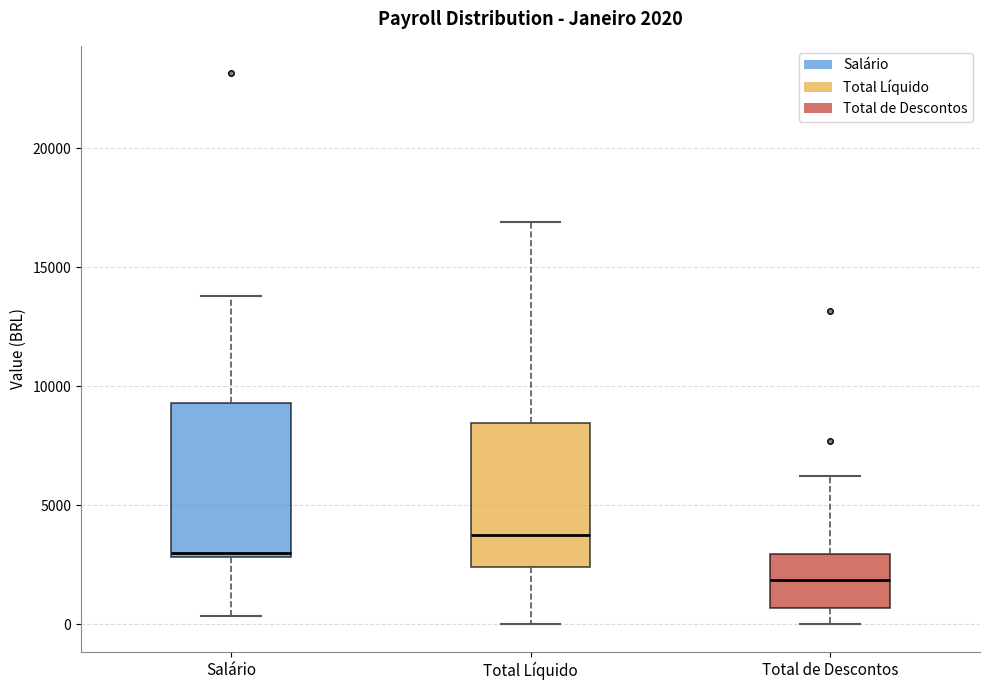

Which box has the highest median line?

Total Líquido